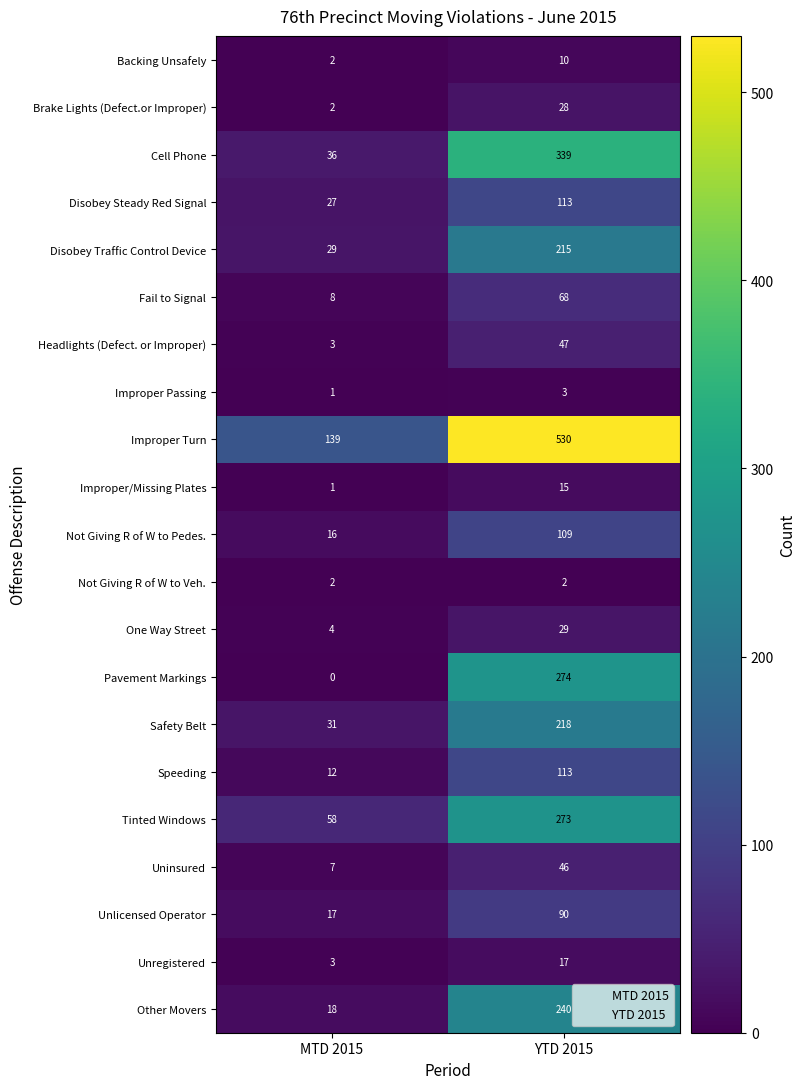

Which series has the largest total across all categories?

Improper Turn